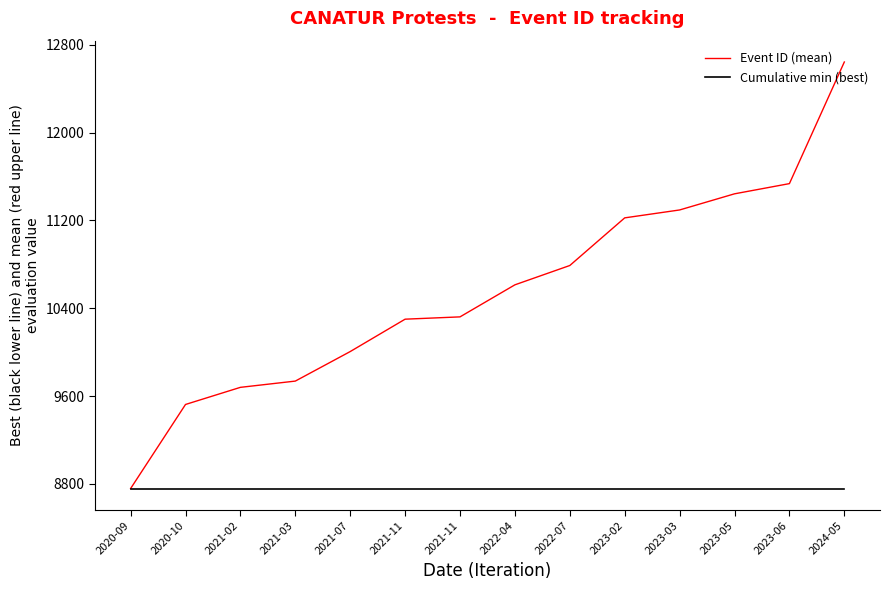

Which label corresponds to the largest value in the chart?

2024-05